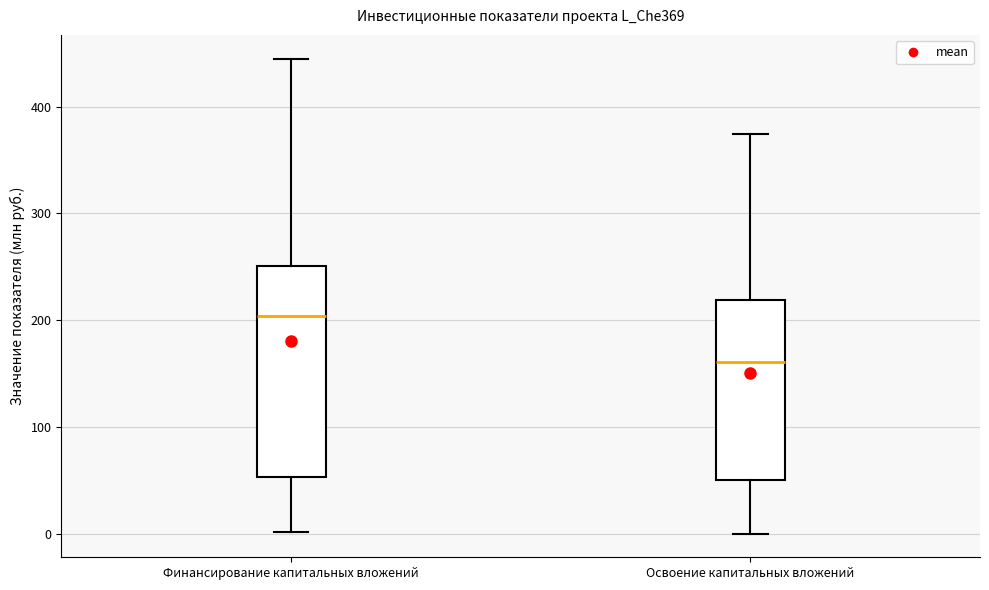

Which box's median line is the lowest?

Освоение капитальных вложений